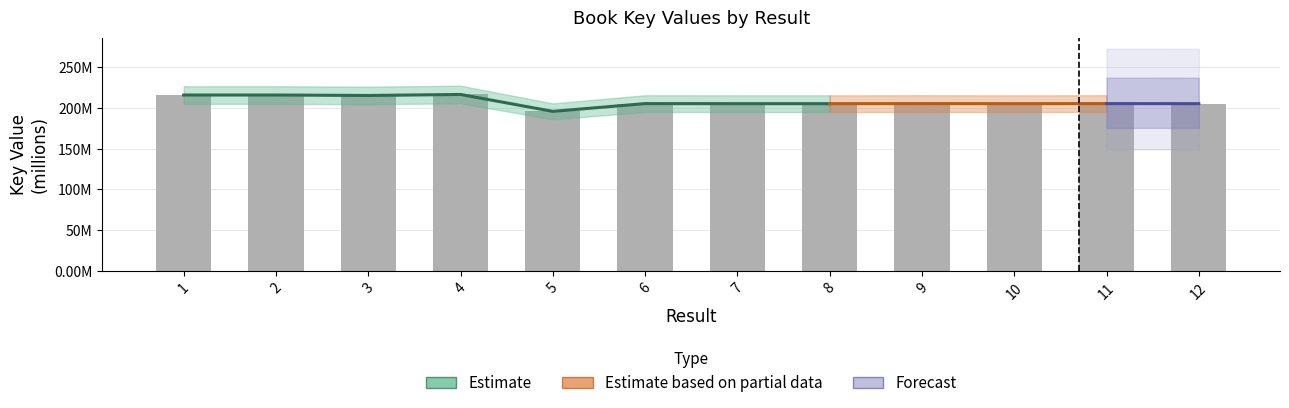

At which category does the chart reach its peak across all series?

4